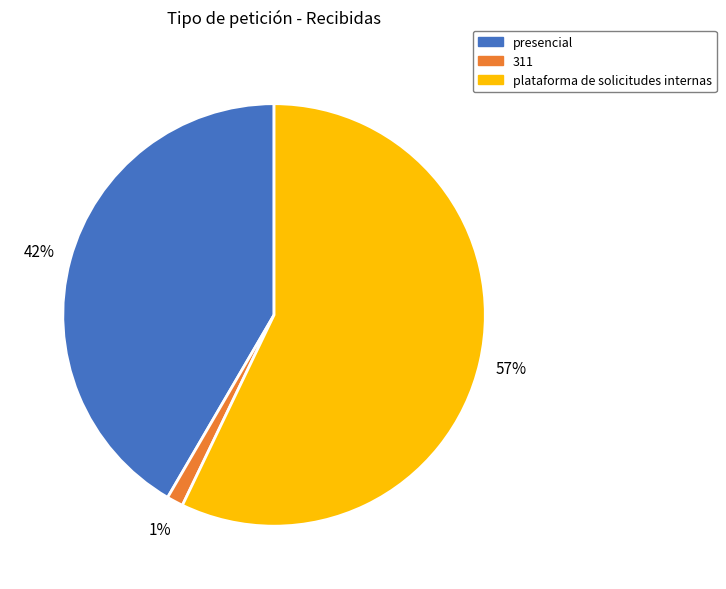

To the nearest percent, what is the difference between the plataforma de solicitudes internas and 311 slice percentages?

56%